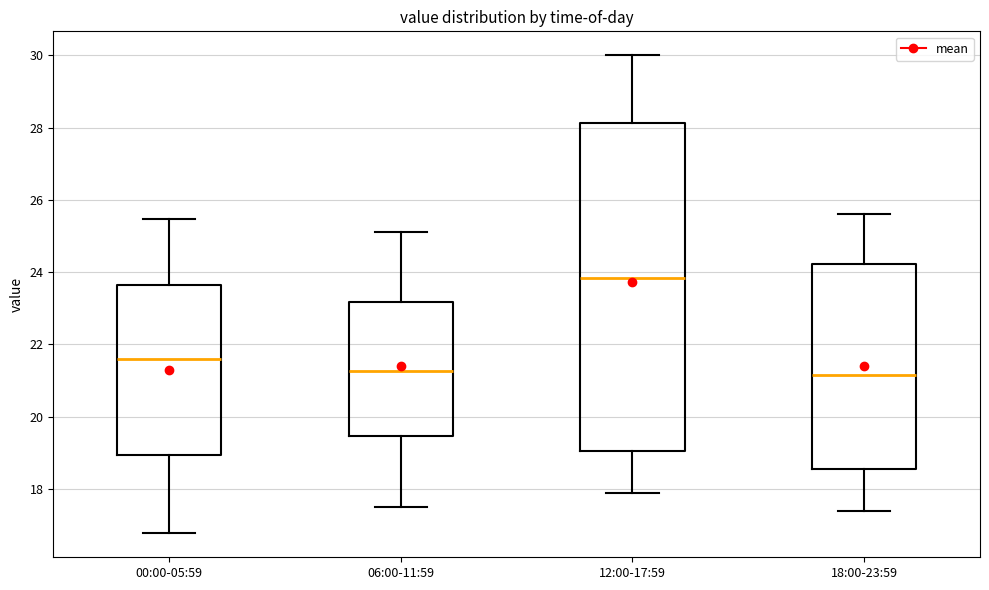

Comparing the boxes themselves (not the whiskers), which one is the tallest?

12:00-17:59